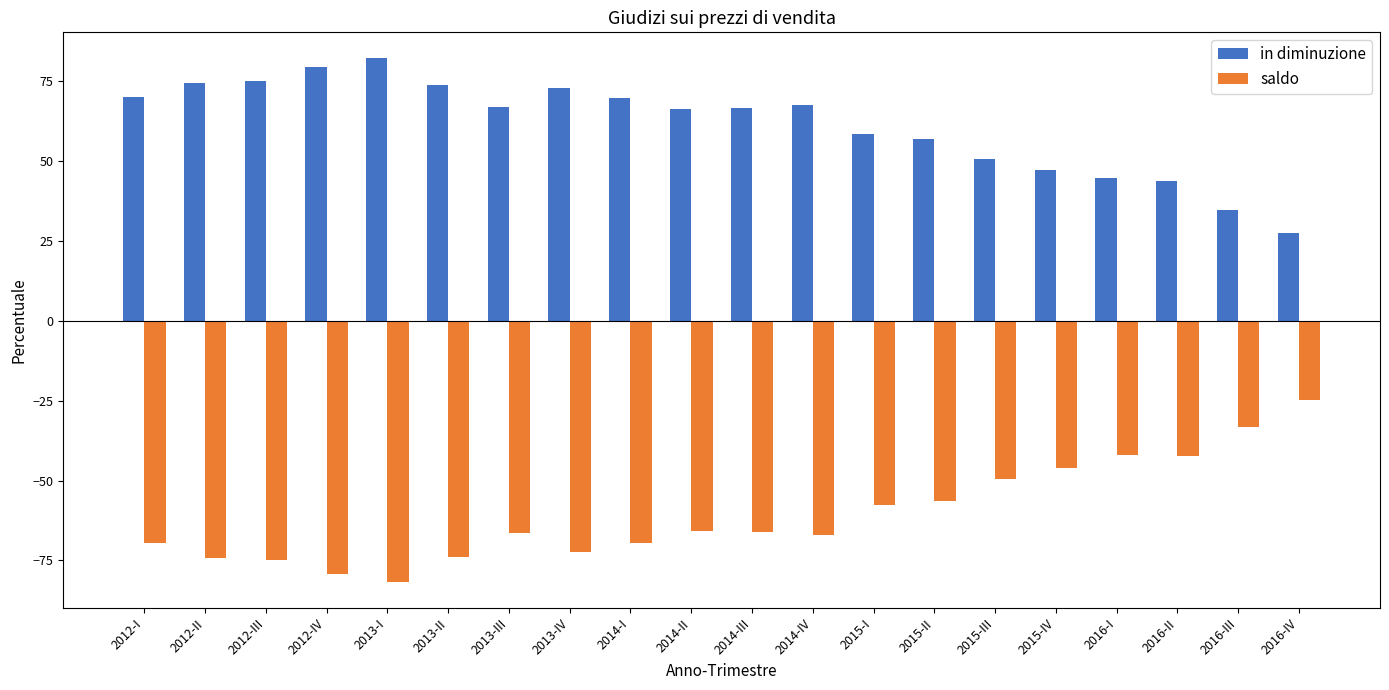

What is the minimum value for in diminuzione?

27.6